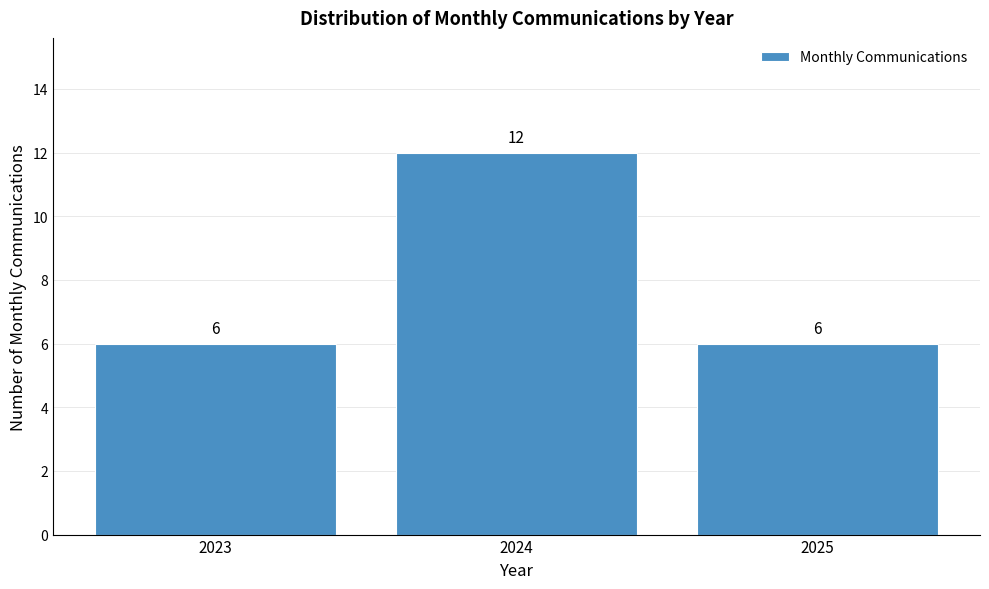

Reading left to right, extract all data points from this chart.

6	12	6